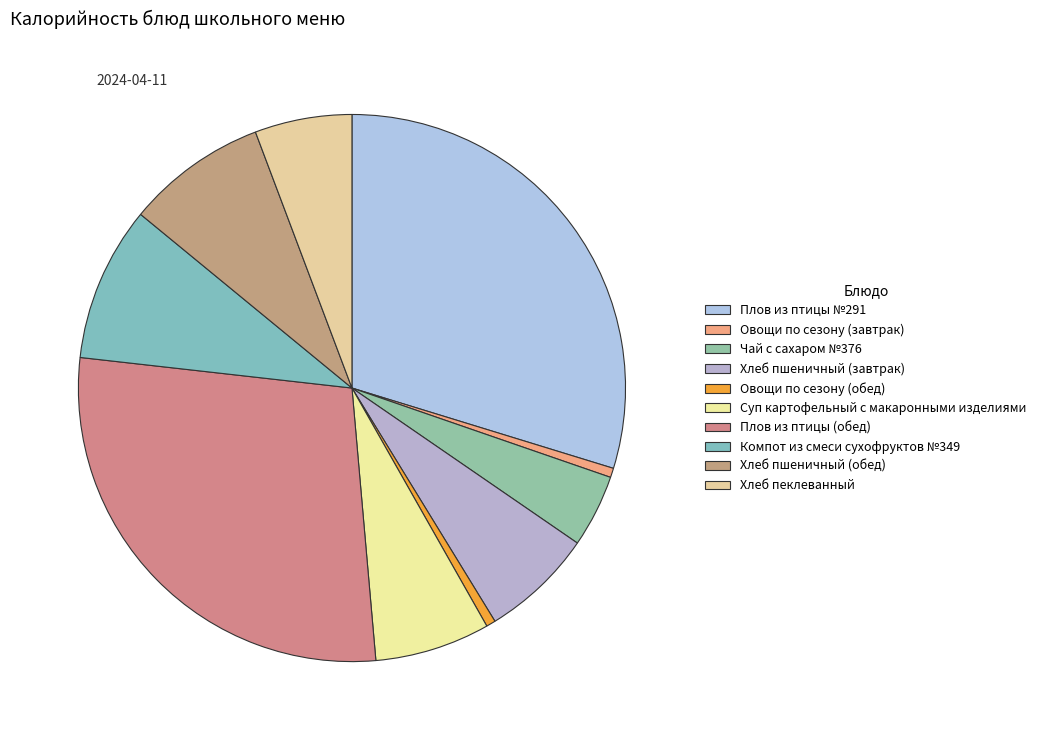

Which has a higher value, Плов из птицы №291 or Чай с сахаром №376?

Плов из птицы №291